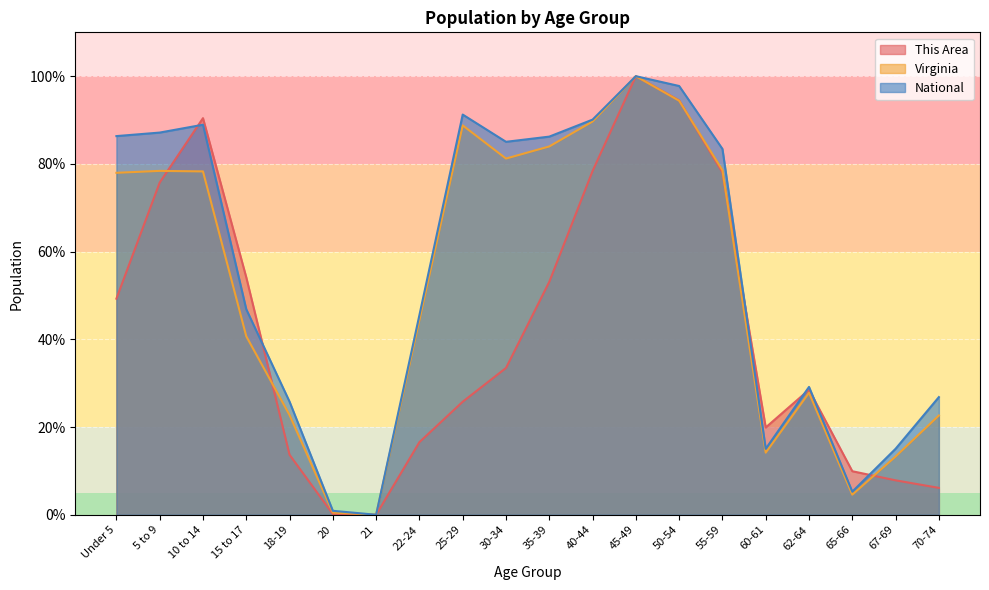

Reading left to right, extract all data points from this chart.

This Area: 49.3	75.7	90.4	54.1	13.7	0.2	0.0	16.6	25.8	33.5	53.1	78.4	100.0	94.5	78.0	19.9	28.5	9.9	7.8	6.1
Virginia: 78.0	78.4	78.3	40.7	22.7	0.5	0.0	44.4	88.8	81.2	84.0	89.7	100.0	94.4	78.6	14.2	27.8	4.6	13.3	22.6
National: 86.3	87.1	88.9	46.9	25.8	0.9	0.0	45.5	91.2	85.0	86.2	90.1	100.0	97.8	83.4	15.0	29.1	5.3	15.0	26.8